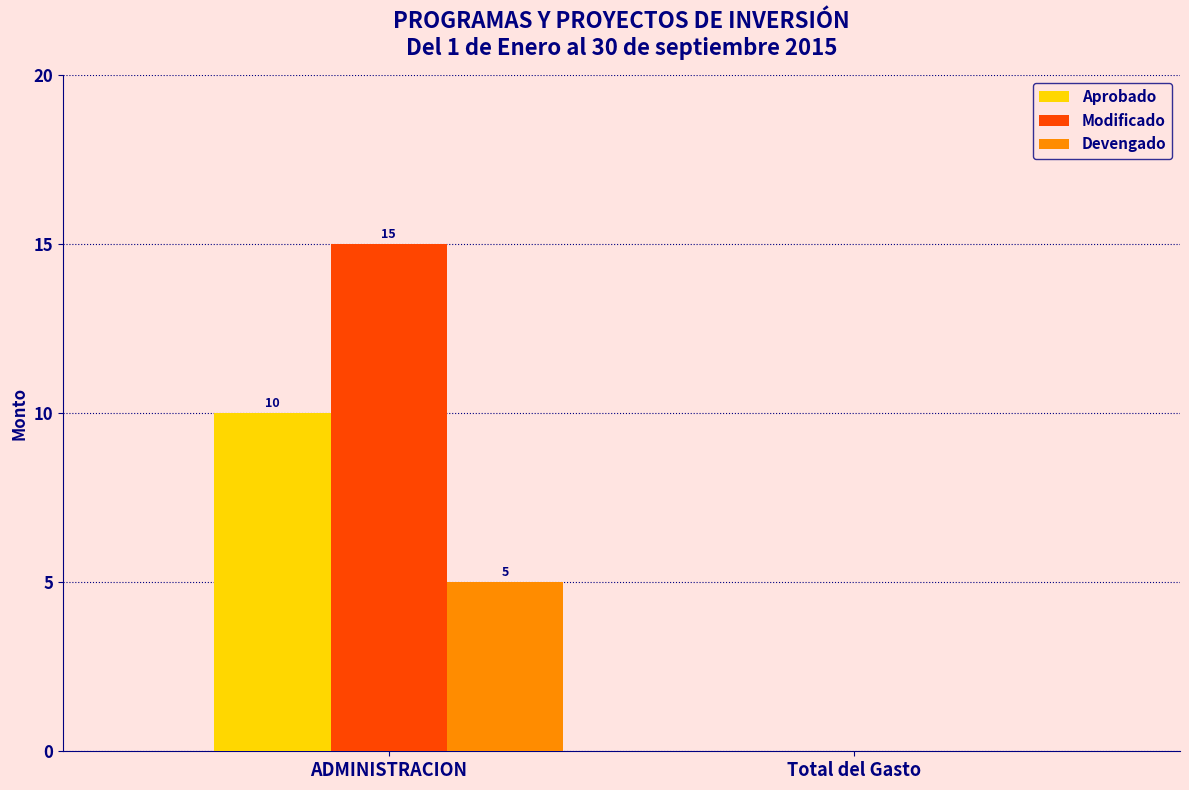

What is the greatest value displayed?

15